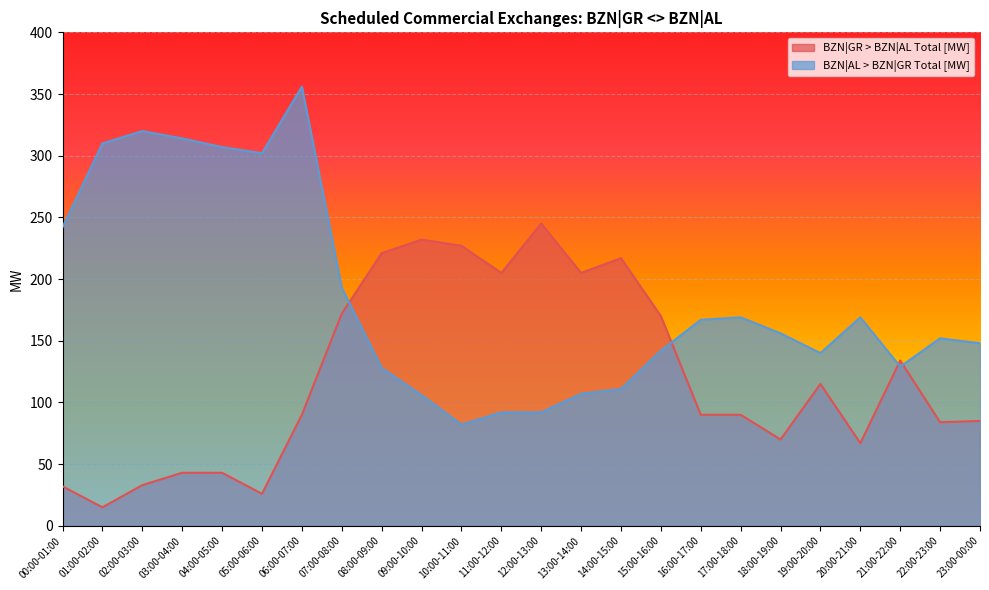

What is the sum of all BZN|AL > BZN|GR Total [MW] values?

4434